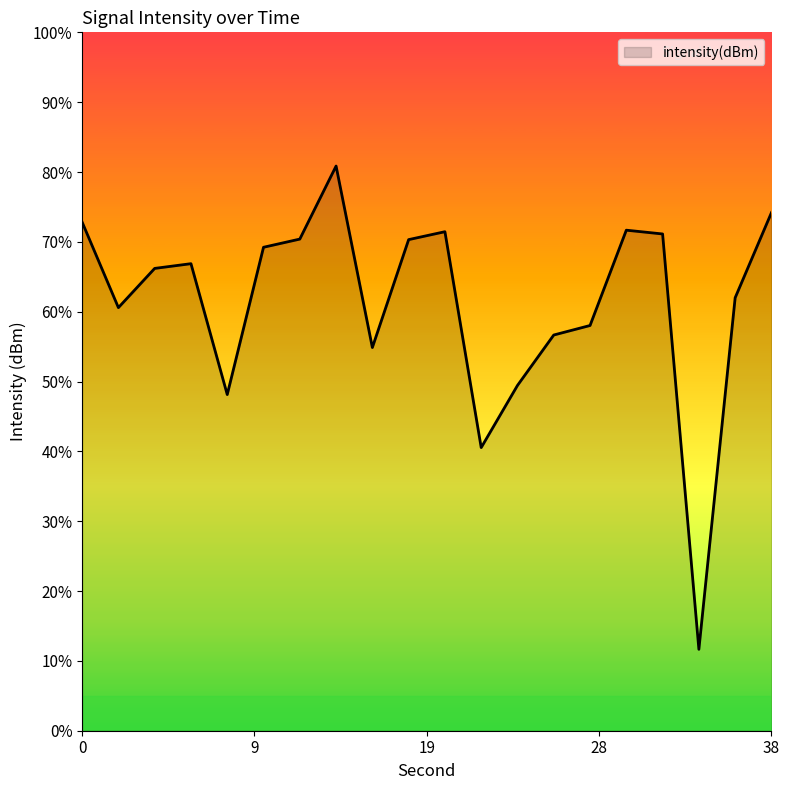

Rank the categories by value from highest to lowest.

14, 38, 0, 30, 20, 32, 12, 18, 10, 6, 4, 36, 2, 28, 26, 16, 24, 8, 22, 34